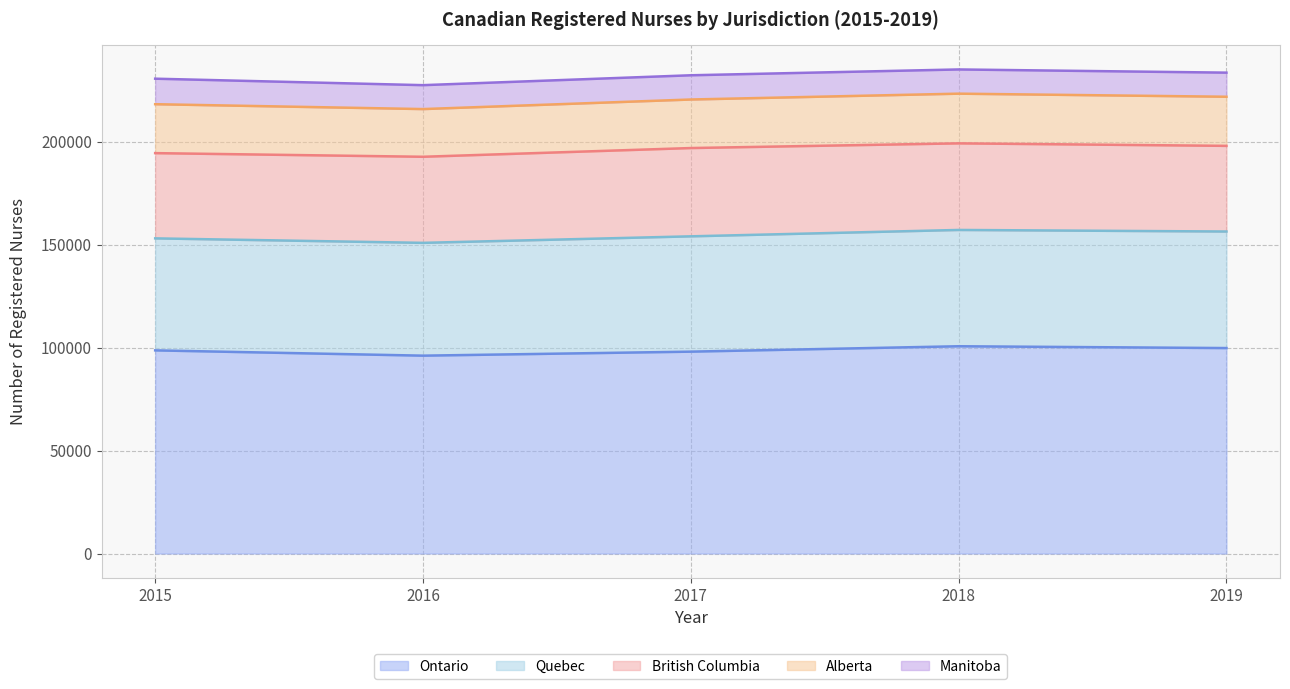

Reading left to right, transcribe all the data shown in this chart.

Ontario: 98690	96120	98070	100690	99810
Quebec: 54410	54800	56020	56500	56620
British Columbia: 41410	41820	42890	42070	41610
Alberta: 23770	23170	23580	24140	23860
Manitoba: 12390	11620	11770	11760	11710